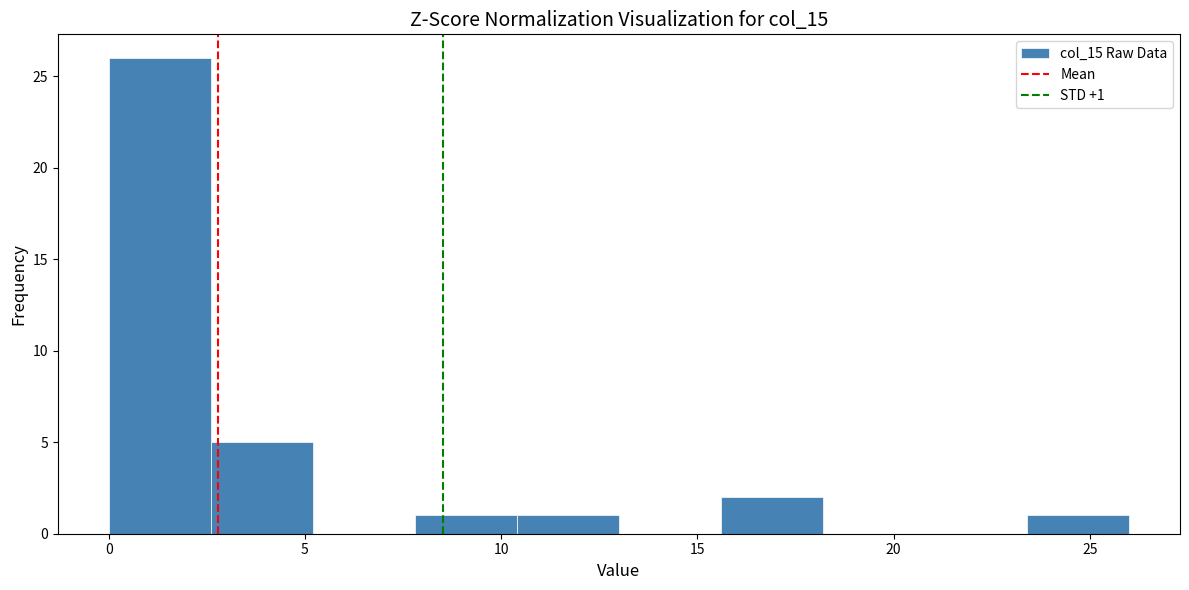

Over which range of the x-axis is the bar tallest?

0.0 to 2.6